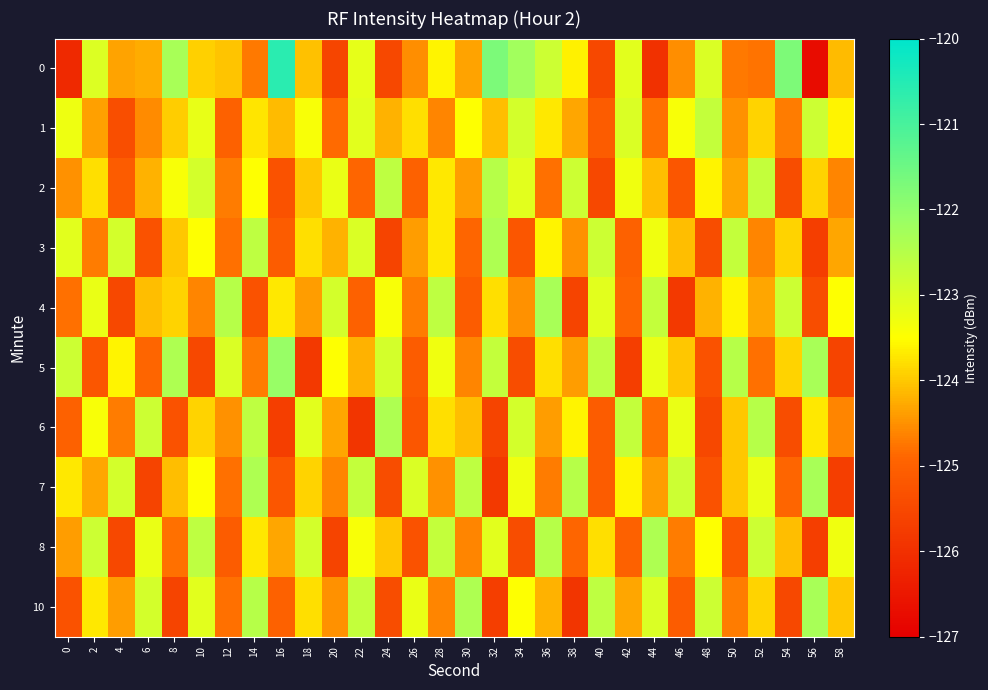

Reading left to right, extract all data points from this chart.

0: 0=-126.1	2=-123.0	4=-124.3	6=-124.3	8=-122.3	10=-123.9	12=-124.0	14=-124.7	16=-120.6	18=-124.1	20=-125.6	22=-123.2	24=-125.5	26=-124.5	28=-123.6	30=-124.3	32=-121.7	34=-122.2	36=-122.8	38=-123.6	40=-125.5	42=-123.1	44=-126.0	46=-124.5	48=-123.0	50=-124.7	52=-124.8	54=-121.7	56=-126.7	58=-124.1
1: 0=-123.3	2=-124.4	4=-125.4	6=-124.6	8=-123.9	10=-123.2	12=-125.0	14=-123.7	16=-124.1	18=-123.4	20=-124.8	22=-123.1	24=-124.2	26=-123.8	28=-124.6	30=-123.5	32=-124.1	34=-122.9	36=-123.7	38=-124.3	40=-125.1	42=-123.0	44=-124.8	46=-123.4	48=-122.7	50=-124.5	52=-123.9	54=-124.7	56=-122.8	58=-123.6
2: 0=-124.5	2=-123.8	4=-125.1	6=-124.2	8=-123.4	10=-122.9	12=-124.7	14=-123.5	16=-125.3	18=-124.0	20=-123.2	22=-124.9	24=-122.6	26=-125.0	28=-123.7	30=-124.4	32=-122.5	34=-123.1	36=-124.8	38=-122.8	40=-125.5	42=-123.3	44=-124.1	46=-125.2	48=-123.6	50=-124.3	52=-122.7	54=-125.4	56=-123.9	58=-124.6
3: 0=-123.1	2=-124.7	4=-122.9	6=-125.3	8=-124.0	10=-123.5	12=-124.8	14=-122.6	16=-125.1	18=-123.8	20=-124.2	22=-123.0	24=-125.6	26=-124.4	28=-123.7	30=-124.9	32=-122.4	34=-125.2	36=-123.6	38=-124.5	40=-122.8	42=-125.0	44=-123.3	46=-124.1	48=-125.4	50=-122.7	52=-124.6	54=-123.9	56=-125.7	58=-124.3
4: 0=-124.8	2=-123.2	4=-125.5	6=-124.1	8=-123.9	10=-124.6	12=-122.5	14=-125.3	16=-123.7	18=-124.4	20=-122.9	22=-125.0	24=-123.4	26=-124.7	28=-122.6	30=-125.1	32=-123.8	34=-124.5	36=-122.3	38=-125.6	40=-123.1	42=-124.9	44=-122.7	46=-125.8	48=-124.2	50=-123.6	52=-124.3	54=-122.8	56=-125.4	58=-123.5
5: 0=-122.8	2=-125.2	4=-123.6	6=-124.9	8=-122.4	10=-125.5	12=-123.0	14=-124.7	16=-122.1	18=-125.8	20=-123.5	22=-124.2	24=-122.9	26=-125.1	28=-123.3	30=-124.6	32=-122.7	34=-125.4	36=-123.8	38=-124.4	40=-122.6	42=-125.7	44=-123.2	46=-124.0	48=-125.3	50=-122.5	52=-124.8	54=-123.9	56=-122.3	58=-125.6
6: 0=-125.0	2=-123.4	4=-124.7	6=-122.8	8=-125.3	10=-123.9	12=-124.5	14=-122.6	16=-125.7	18=-123.1	20=-124.3	22=-125.9	24=-122.4	26=-125.2	28=-123.8	30=-124.1	32=-125.6	34=-122.9	36=-124.4	38=-123.6	40=-125.1	42=-122.7	44=-124.8	46=-123.2	48=-125.5	50=-124.0	52=-122.5	54=-125.4	56=-123.7	58=-124.6
7: 0=-123.7	2=-124.3	4=-122.9	6=-125.6	8=-124.1	10=-123.5	12=-124.8	14=-122.4	16=-125.2	18=-123.9	20=-124.6	22=-122.7	24=-125.4	26=-123.0	28=-124.5	30=-122.6	32=-125.8	34=-123.3	36=-124.7	38=-122.5	40=-125.1	42=-123.6	44=-124.4	46=-122.8	48=-125.3	50=-124.0	52=-123.2	54=-124.9	56=-122.3	58=-125.7
8: 0=-124.4	2=-122.8	4=-125.5	6=-123.2	8=-124.8	10=-122.6	12=-125.1	14=-123.7	16=-124.3	18=-122.9	20=-125.6	22=-123.4	24=-124.0	26=-125.3	28=-122.7	30=-124.6	32=-123.1	34=-125.4	36=-122.5	38=-124.9	40=-123.8	42=-125.0	44=-122.4	46=-124.7	48=-123.5	50=-125.2	52=-122.8	54=-124.1	56=-125.7	58=-123.3
10: 0=-125.3	2=-123.7	4=-124.4	6=-122.9	8=-125.6	10=-123.1	12=-124.8	14=-122.5	16=-125.0	18=-123.8	20=-124.5	22=-122.7	24=-125.4	26=-123.2	28=-124.6	30=-122.4	32=-125.7	34=-123.5	36=-124.2	38=-125.9	40=-122.6	42=-124.3	44=-123.0	46=-125.1	48=-122.8	50=-124.7	52=-123.9	54=-125.5	56=-122.3	58=-124.0